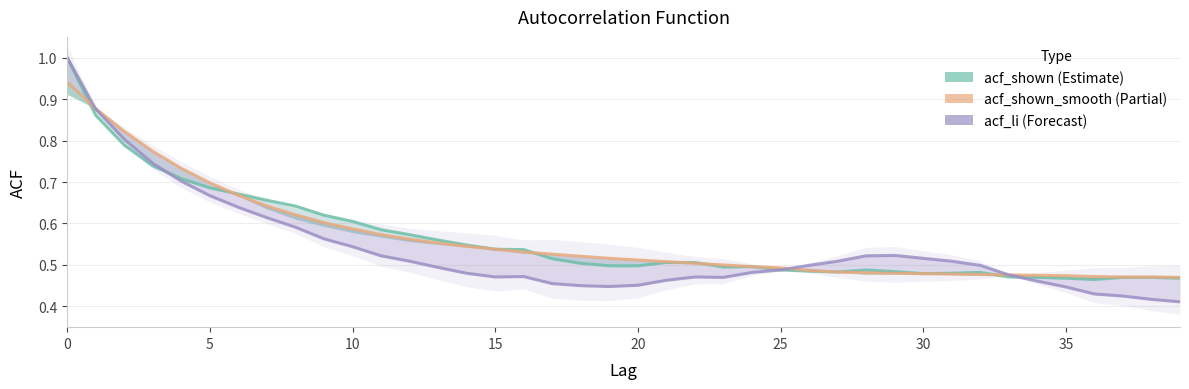

True or false: acf_shown and acf_shown_smooth cross at least once.

True